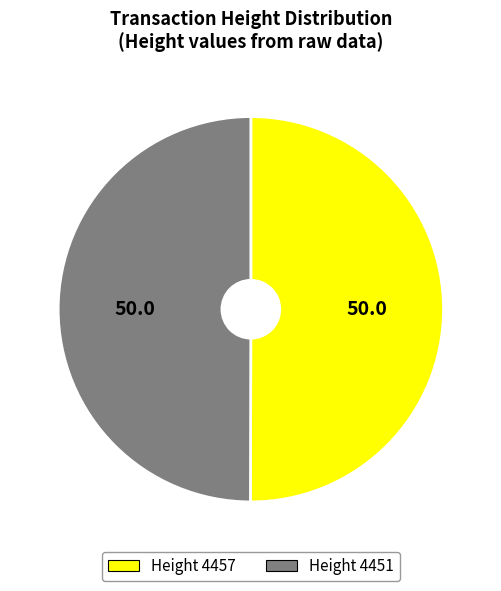

How many segments does this pie chart have?

2